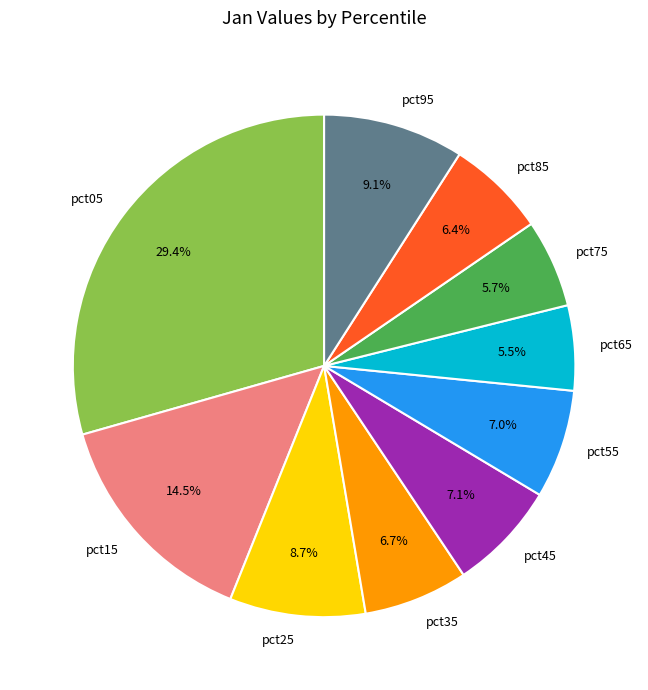

True or false: pct45 accounts for 20% of the total.

False